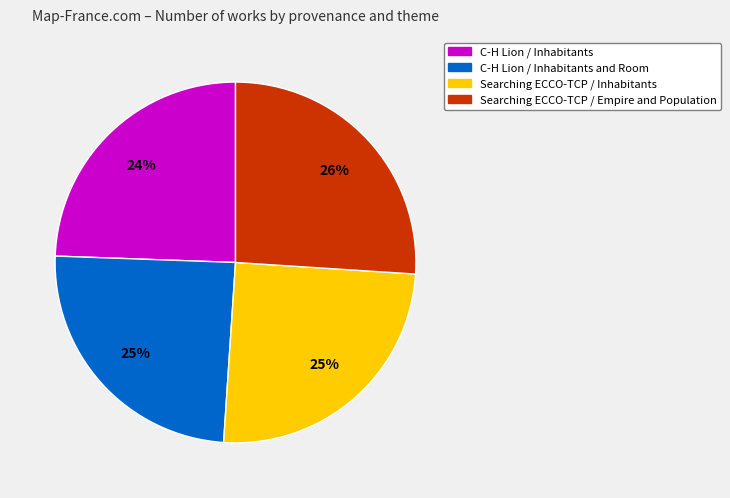

Is there a majority slice in this chart?

No